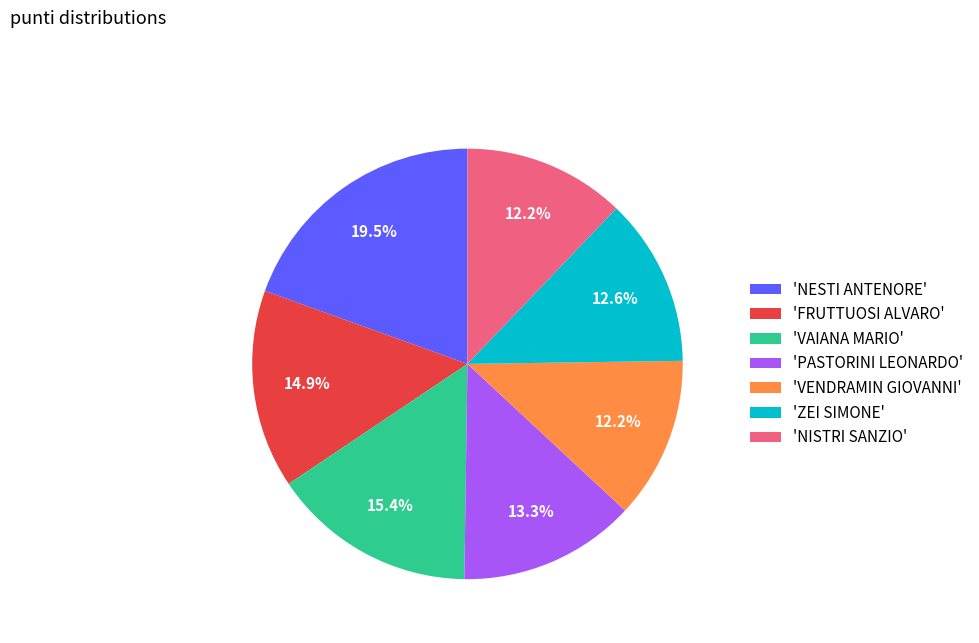

How many segments does this pie chart have?

7